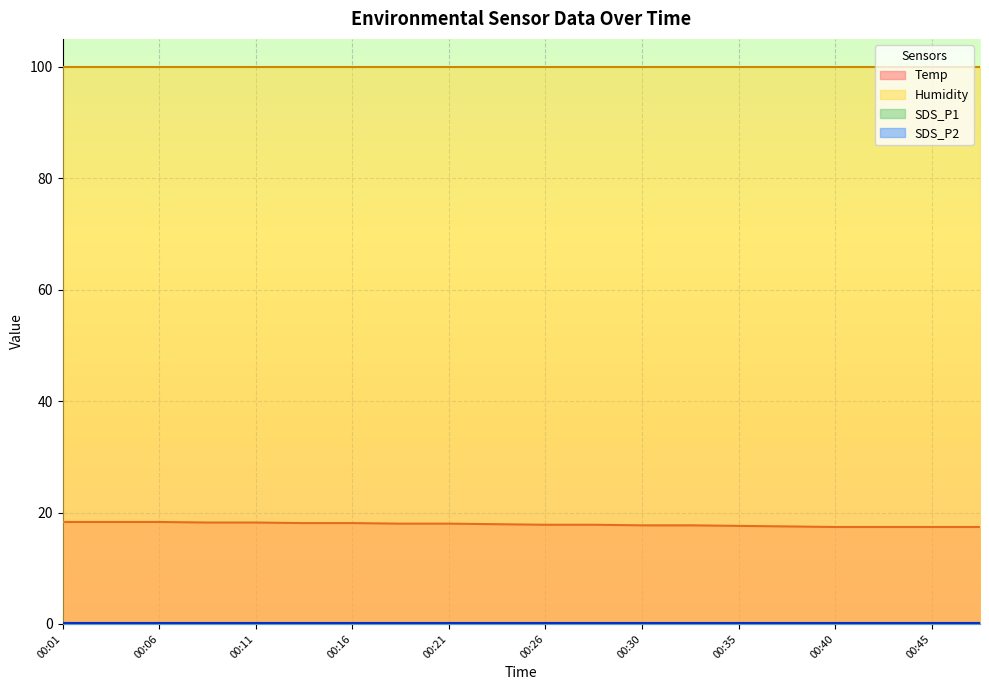

Reading right to left, transcribe all the data shown in this chart.

Temp: 00:47=17.4	00:45=17.4	00:43=17.4	00:40=17.4	00:38=17.5	00:35=17.6	00:33=17.7	00:30=17.7	00:28=17.8	00:26=17.8	00:23=17.9	00:21=18.0	00:18=18.0	00:16=18.1	00:13=18.1	00:11=18.2	00:09=18.2	00:06=18.3	00:04=18.3	00:01=18.3
Humidity: 00:47=99.9	00:45=99.9	00:43=99.9	00:40=99.9	00:38=99.9	00:35=99.9	00:33=99.9	00:30=99.9	00:28=99.9	00:26=99.9	00:23=99.9	00:21=99.9	00:18=99.9	00:16=99.9	00:13=99.9	00:11=99.9	00:09=99.9	00:06=99.9	00:04=99.9	00:01=99.9
SDS_P1: 00:47=0.1	00:45=0.1	00:43=0.1	00:40=0.1	00:38=0.1	00:35=0.1	00:33=0.1	00:30=0.1	00:28=0.1	00:26=0.1	00:23=0.1	00:21=0.1	00:18=0.1	00:16=0.1	00:13=0.1	00:11=0.1	00:09=0.1	00:06=0.1	00:04=0.1	00:01=0.1
SDS_P2: 00:47=0.1	00:45=0.1	00:43=0.1	00:40=0.1	00:38=0.1	00:35=0.1	00:33=0.1	00:30=0.1	00:28=0.1	00:26=0.1	00:23=0.1	00:21=0.1	00:18=0.1	00:16=0.1	00:13=0.1	00:11=0.1	00:09=0.1	00:06=0.1	00:04=0.1	00:01=0.1